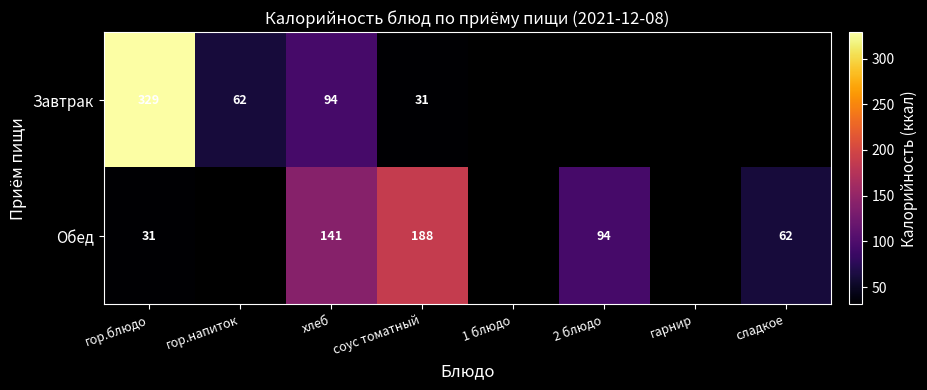

How many positive values does the Завтрак series have?

4